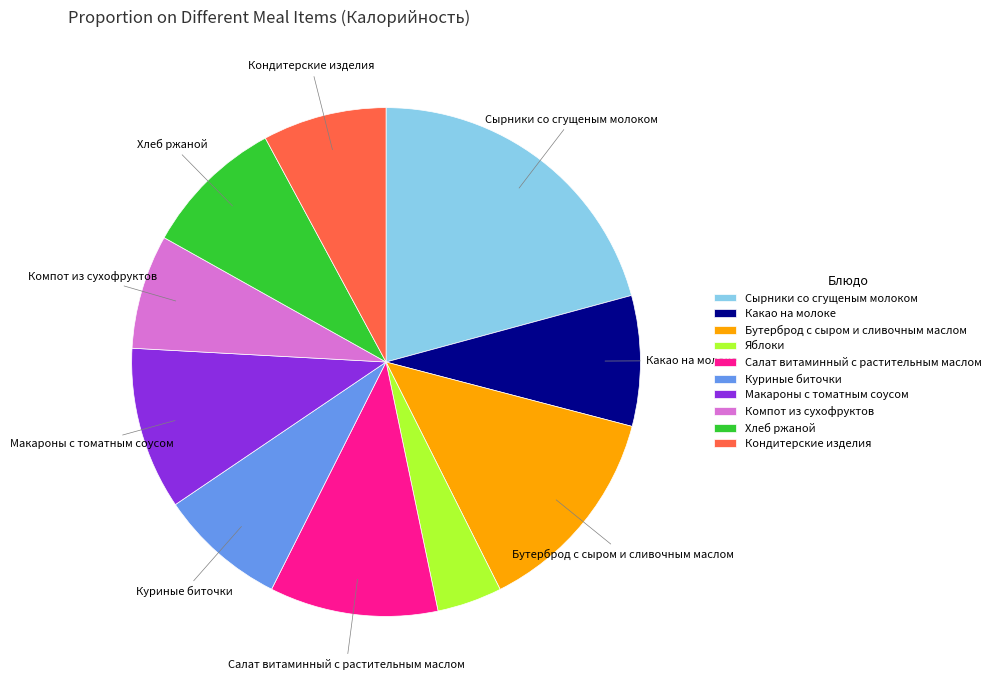

Count the number of slices in the pie.

10